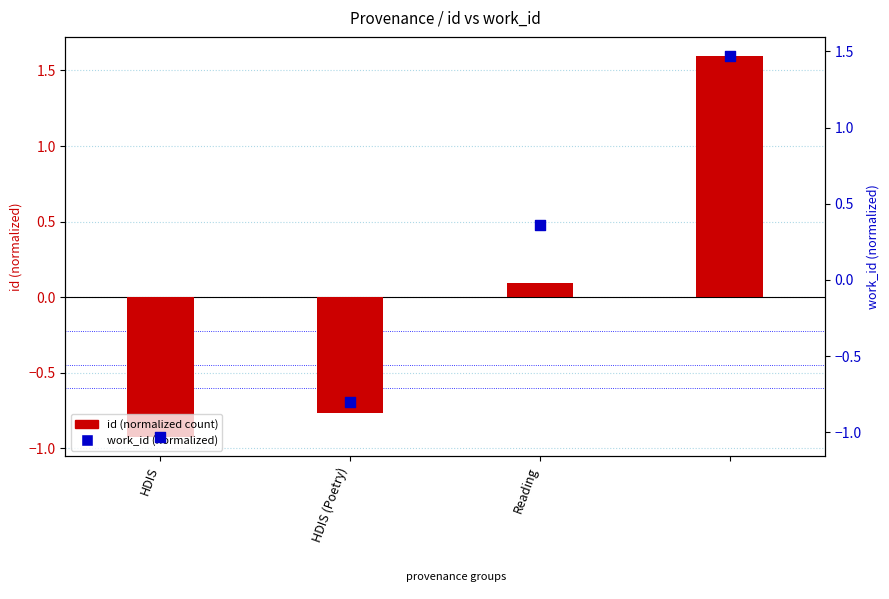

Which series reaches the maximum Y coordinate?

id